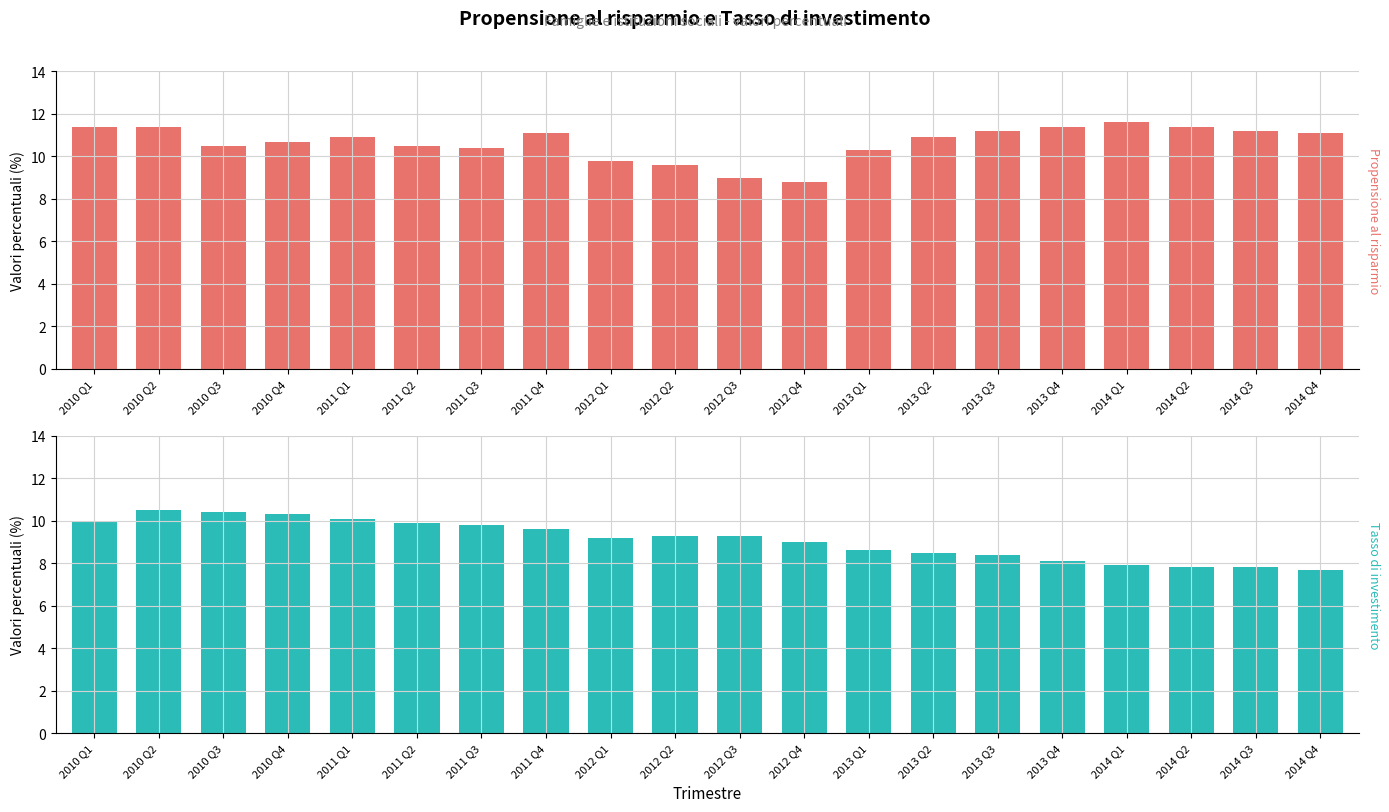

What are all the series names shown in the legend?

Propensione al risparmio, Tasso di investimento